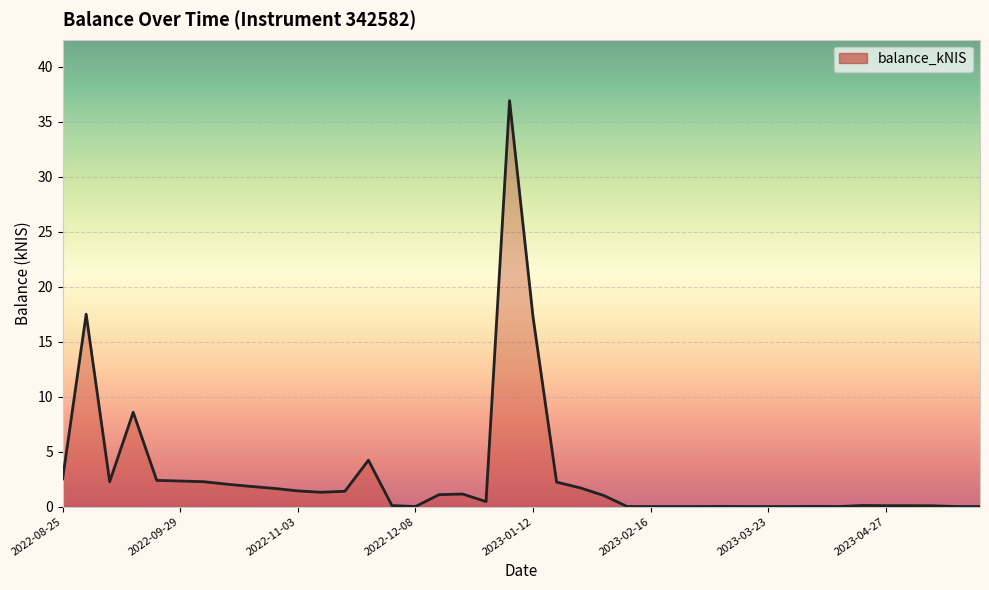

What is the greatest value displayed?

36.9